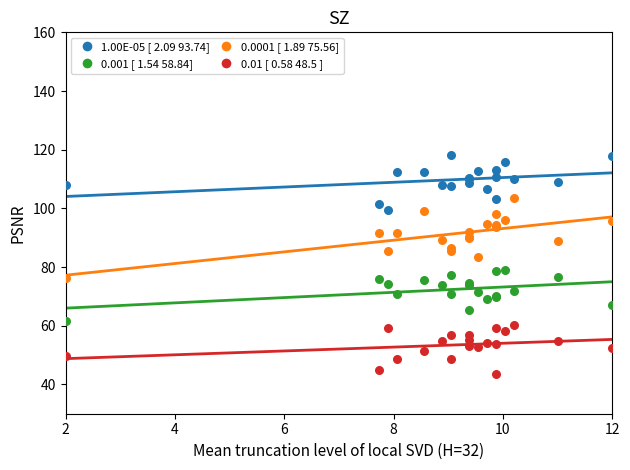

Which series contains the highest Y value?

1.00E-05 [ 2.09 93.74]